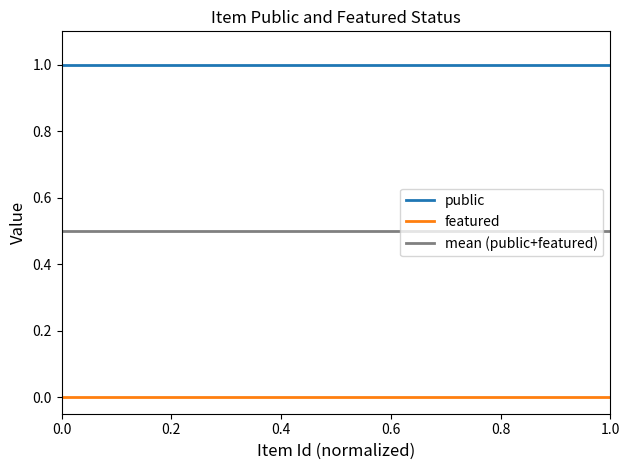

What are all the series names shown in the legend?

public, featured, mean (public+featured)